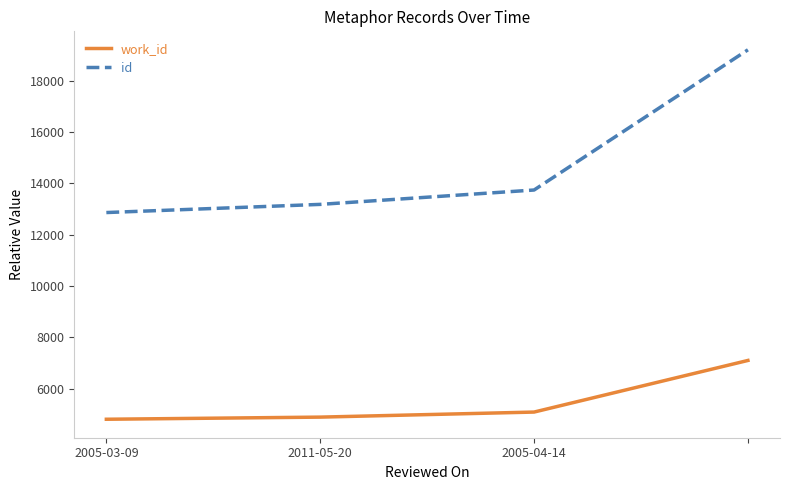

What is the smallest value displayed?

4808